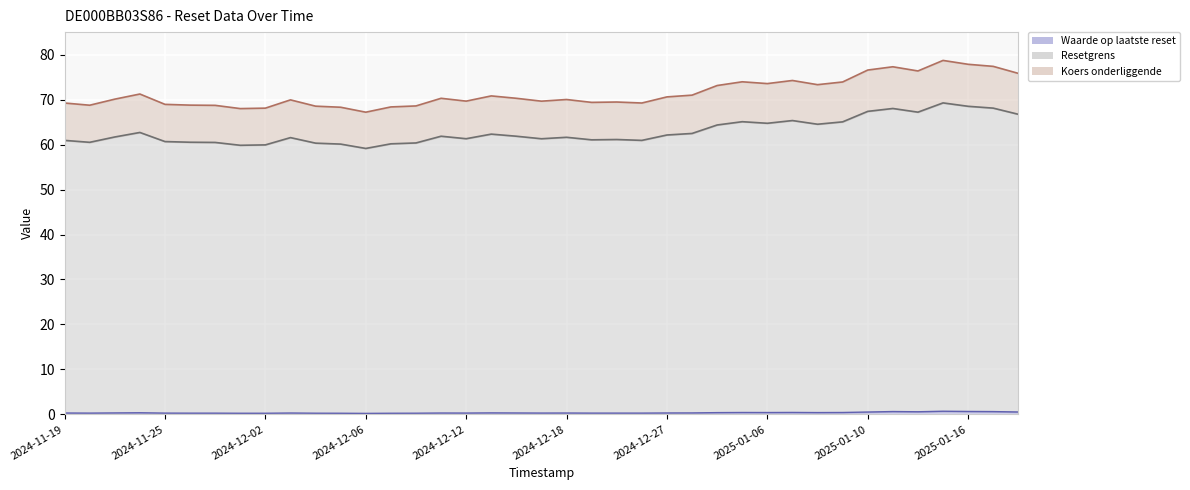

What is the average value of the Waarde op laatste reset series?

0.4